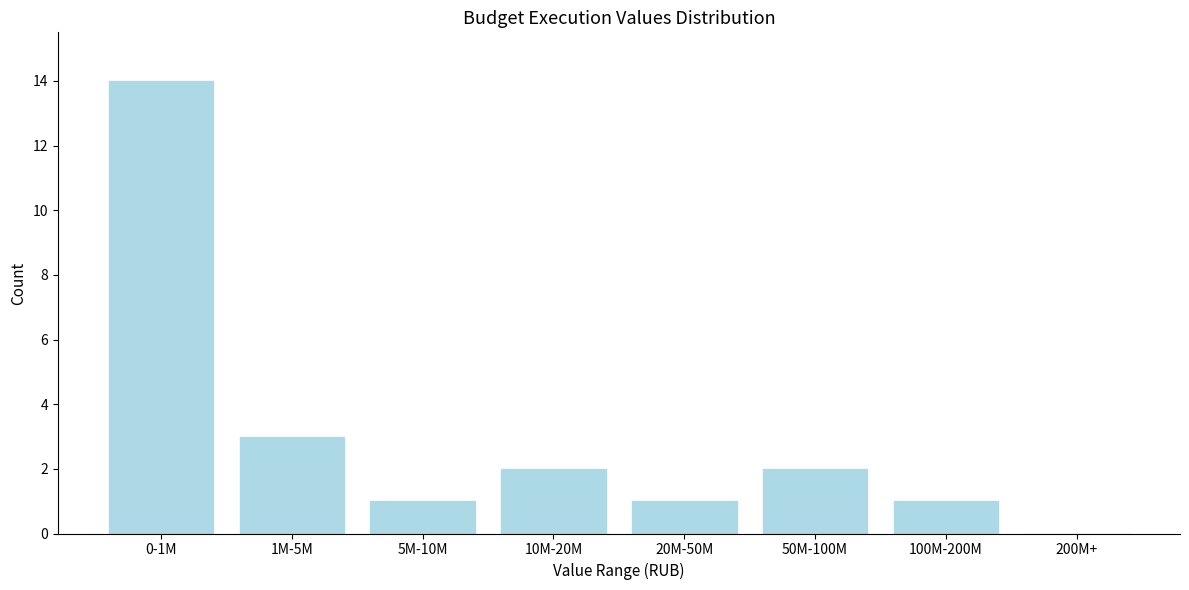

Reading left to right, extract all data points from this chart.

0-1M=14	1M-5M=3	5M-10M=1	10M-20M=2	20M-50M=1	50M-100M=2	100M-200M=1	200M+=0